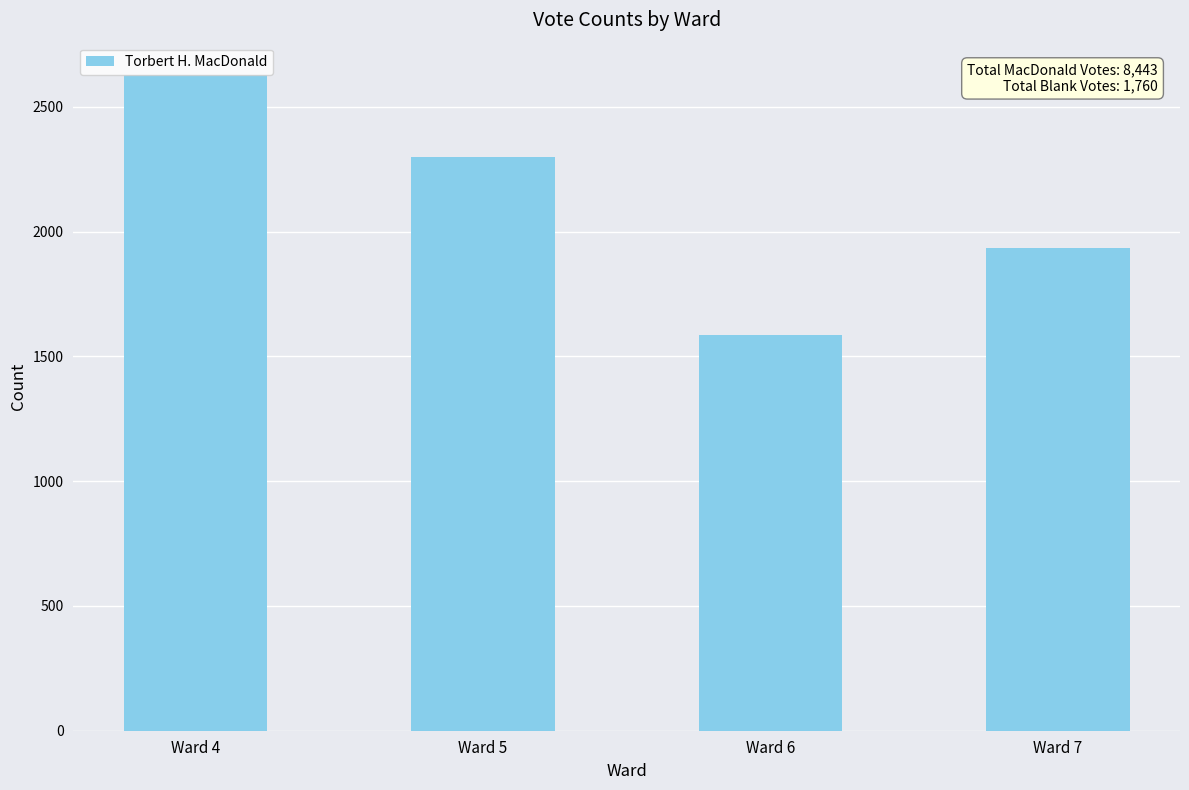

At which label does the data first exceed 2298?

Ward 4